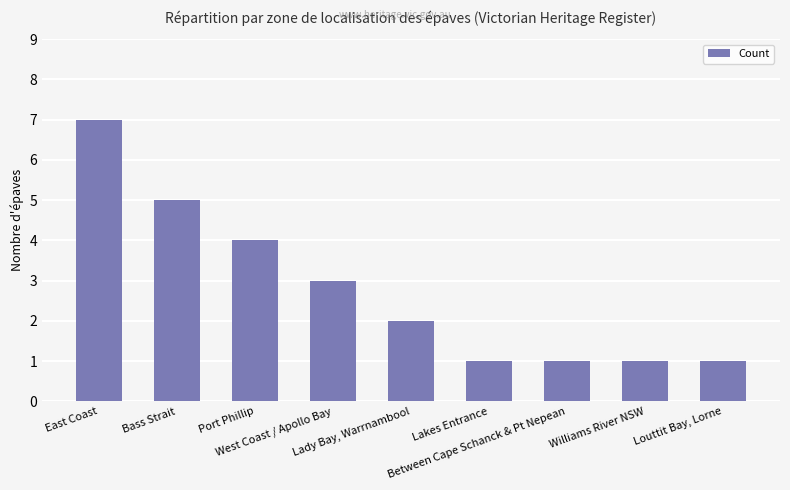

What is the difference between the values at Lakes Entrance and East Coast?

6